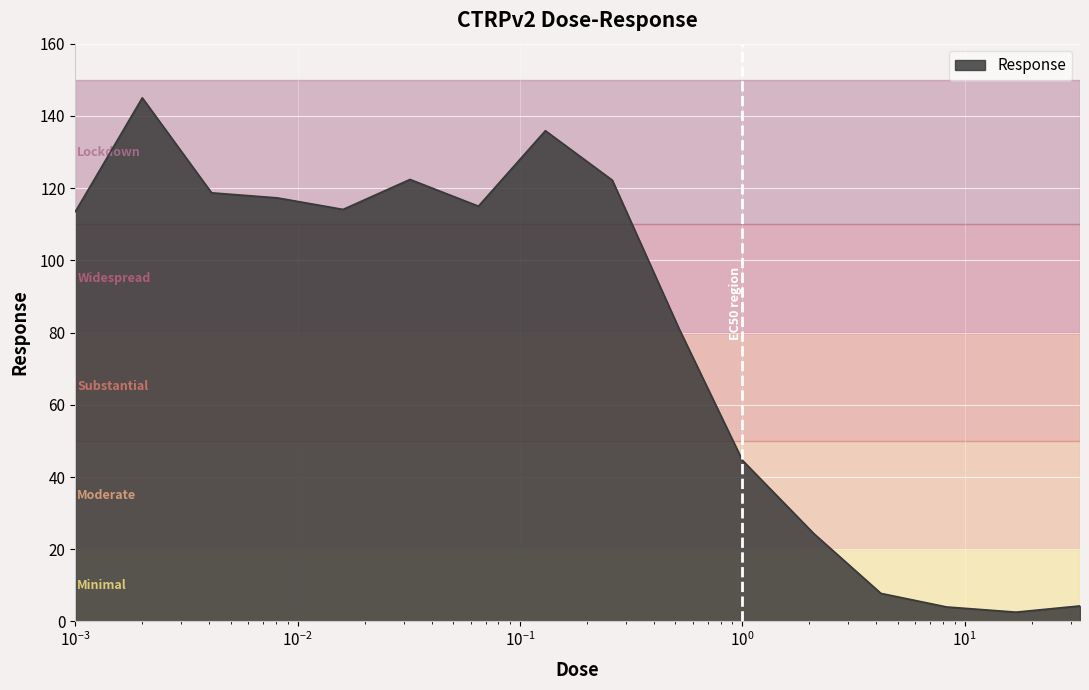

What is the difference between the maximum and minimum values?

142.4